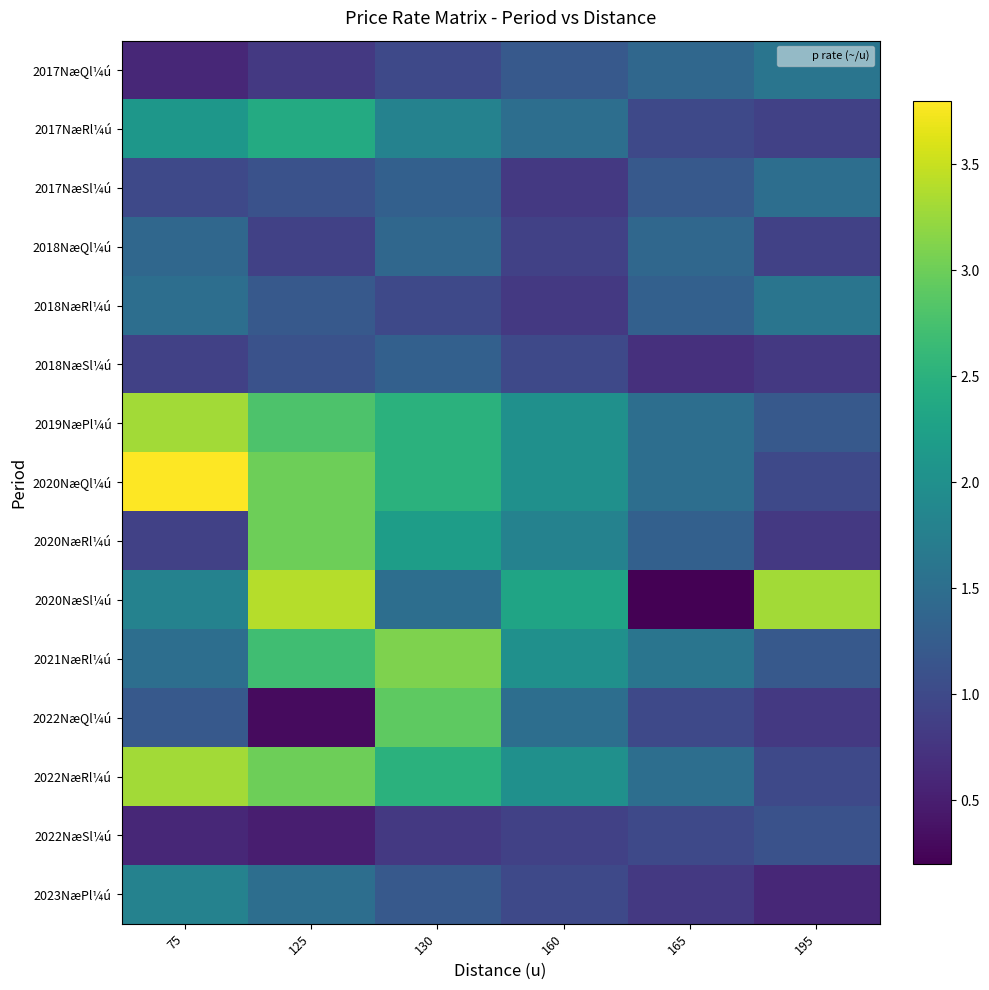

What is the total value across all series at 75?

25.7